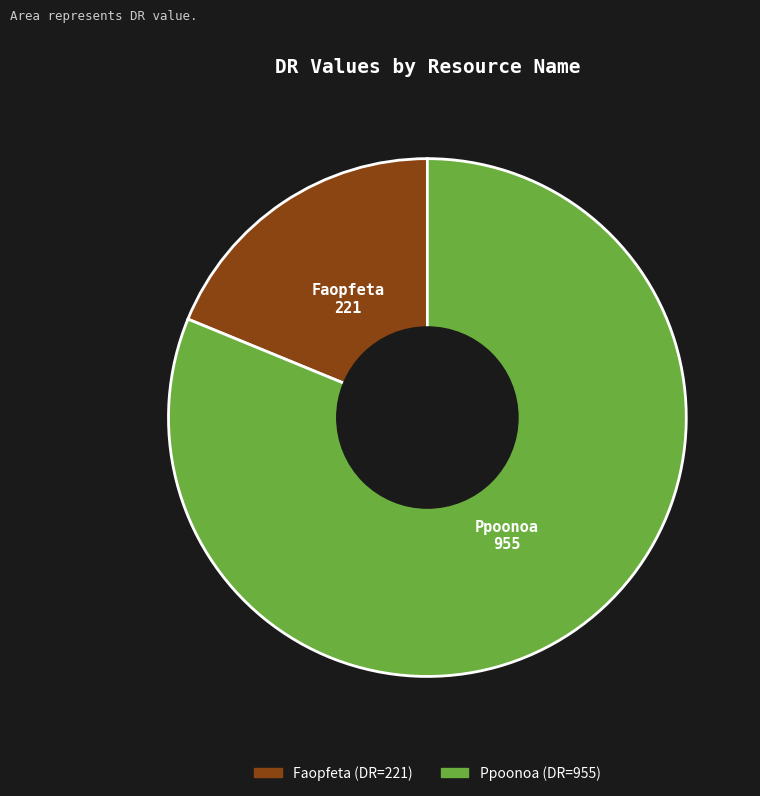

Which category accounts for the majority?

Ppoonoa